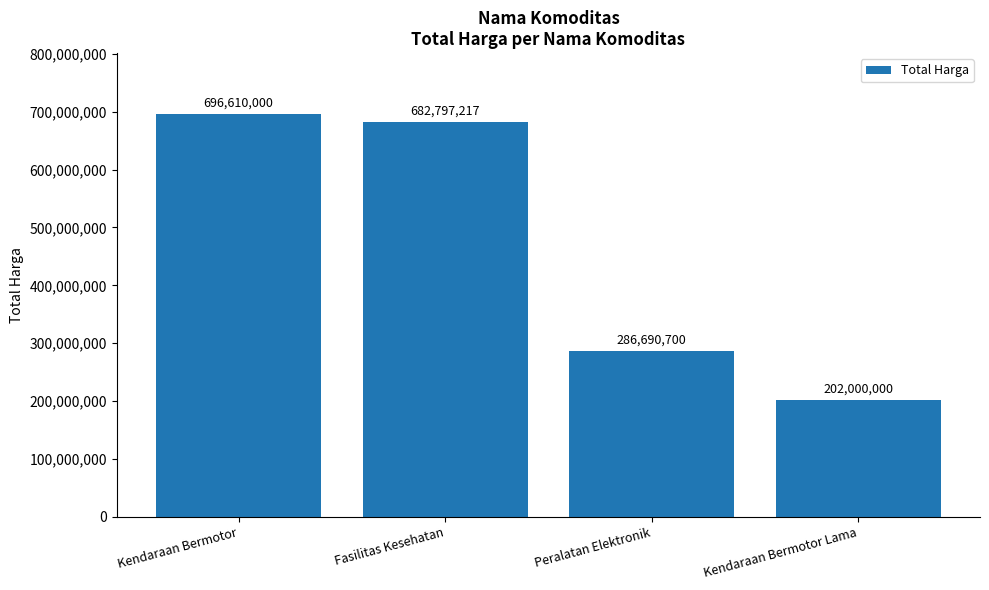

What is the label of the 4th bar from the right?

Kendaraan Bermotor